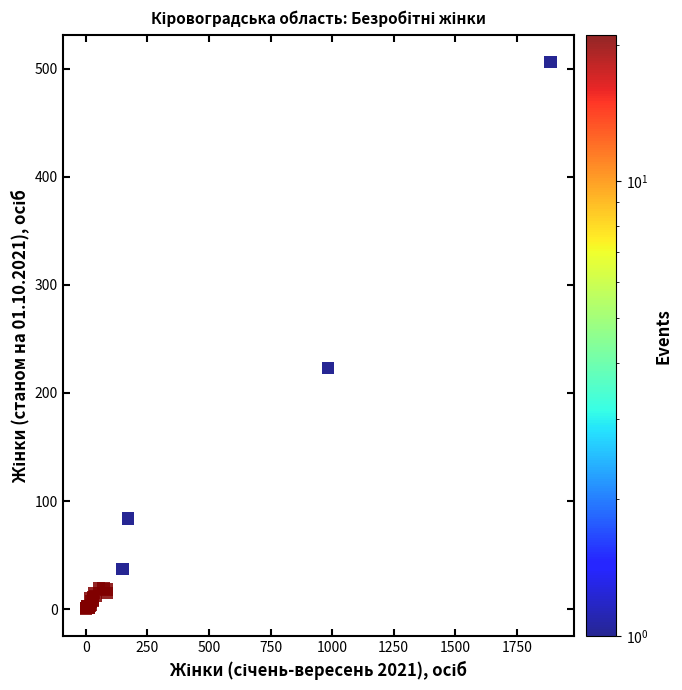

What Y value in the scatter plot is closest to 253?

223